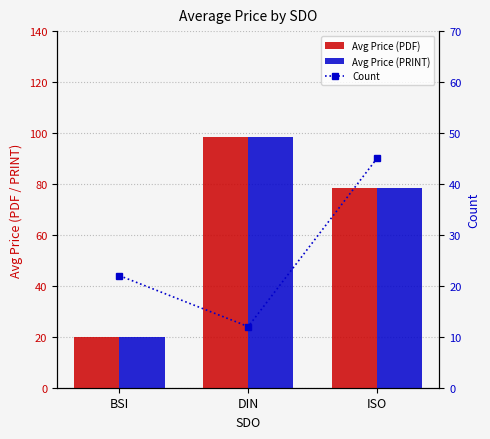

Rank the series by their maximum value, from lowest to highest.

Count, Avg Price (PDF), Avg Price (PRINT)